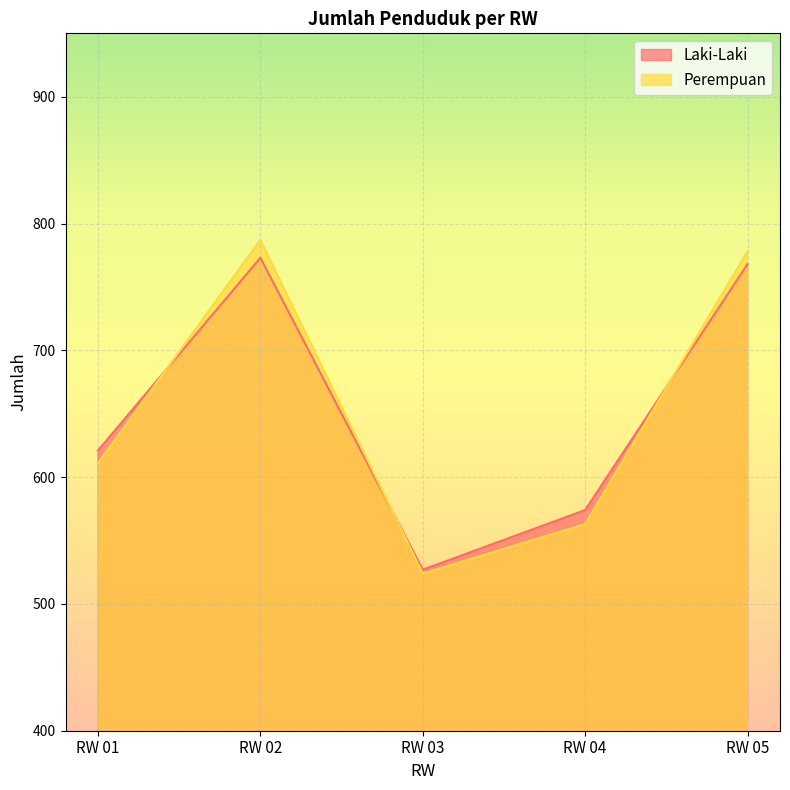

Reading left to right, transcribe all the data shown in this chart.

Laki-Laki: 621	773	527	574	768
Perempuan: 611	787	524	563	778